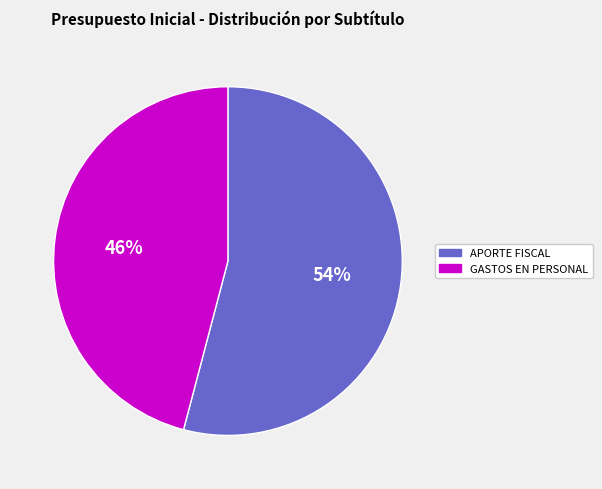

True or false: APORTE FISCAL accounts for 54% of the total.

True